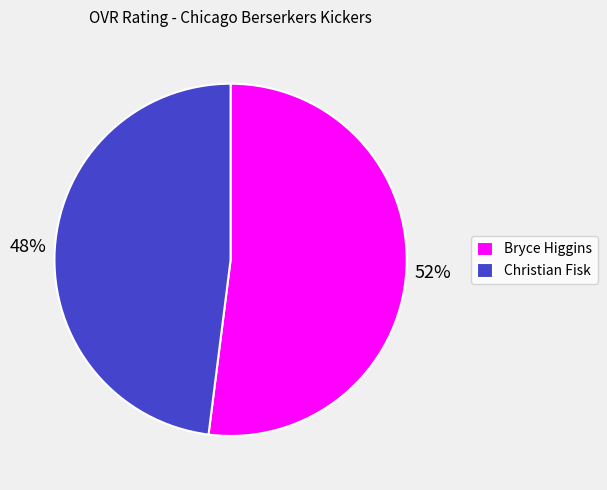

What percentage is the Bryce Higgins slice, to the nearest percent?

52%